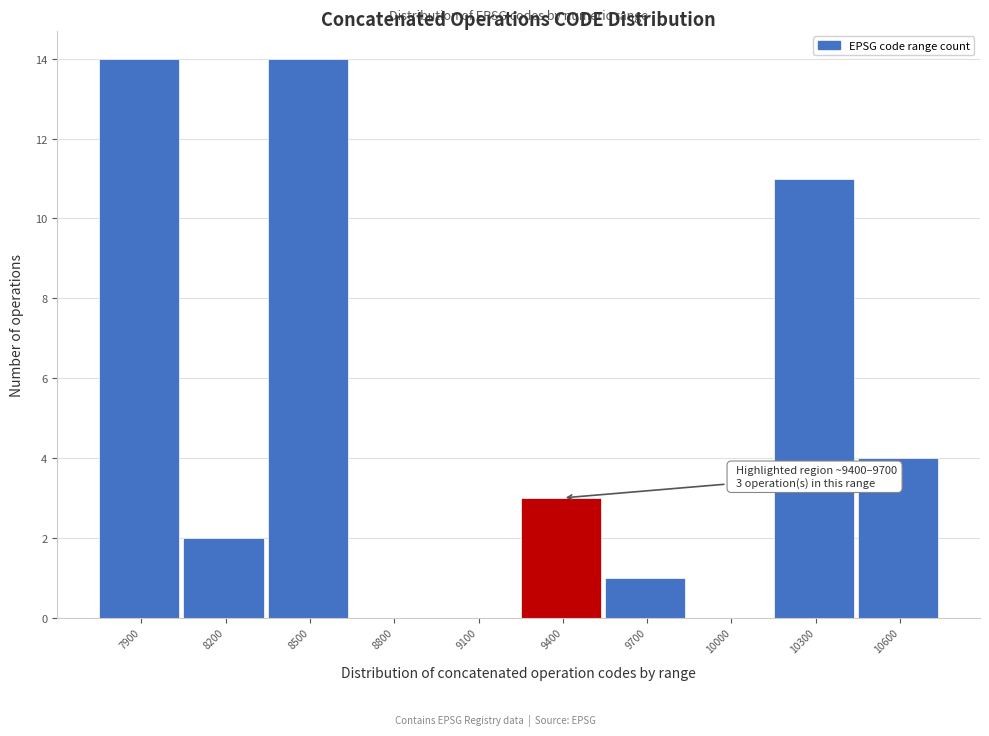

Reading right to left, list all the values displayed in this chart.

10600=4	10300=11	10000=0	9700=1	9400=3	9100=0	8800=0	8500=14	8200=2	7900=14